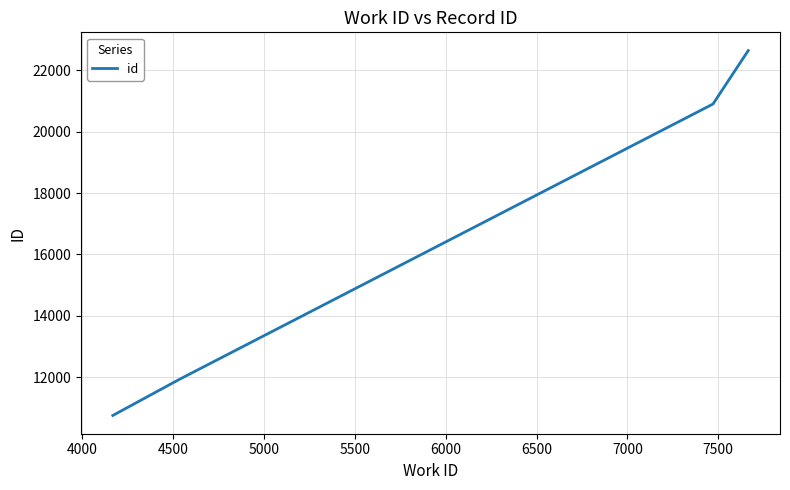

What is the minimum value shown in the chart?

10751